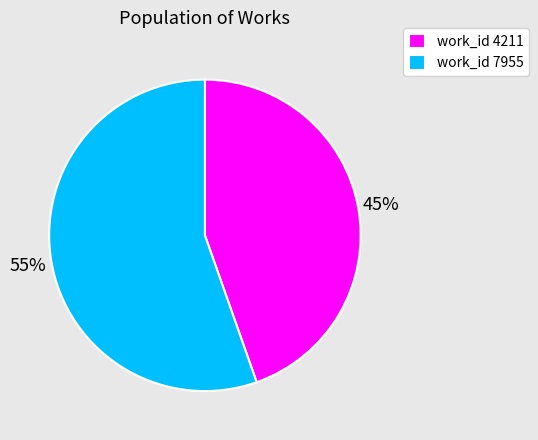

Which category has the biggest portion of the pie?

work_id 7955